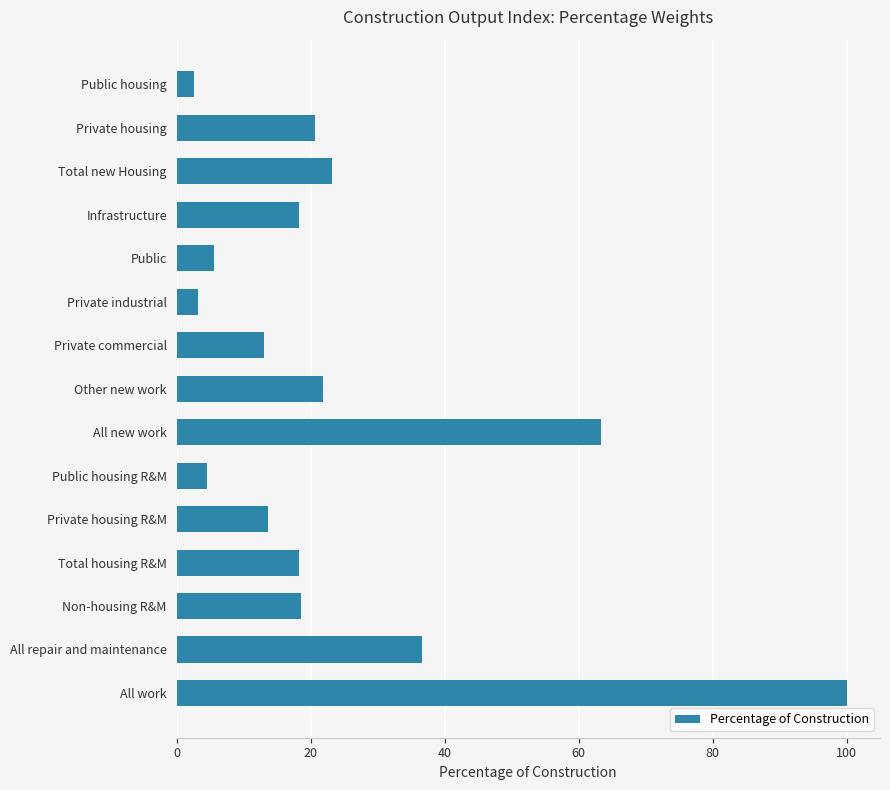

Between Private housing and Total new Housing, which is larger?

Total new Housing